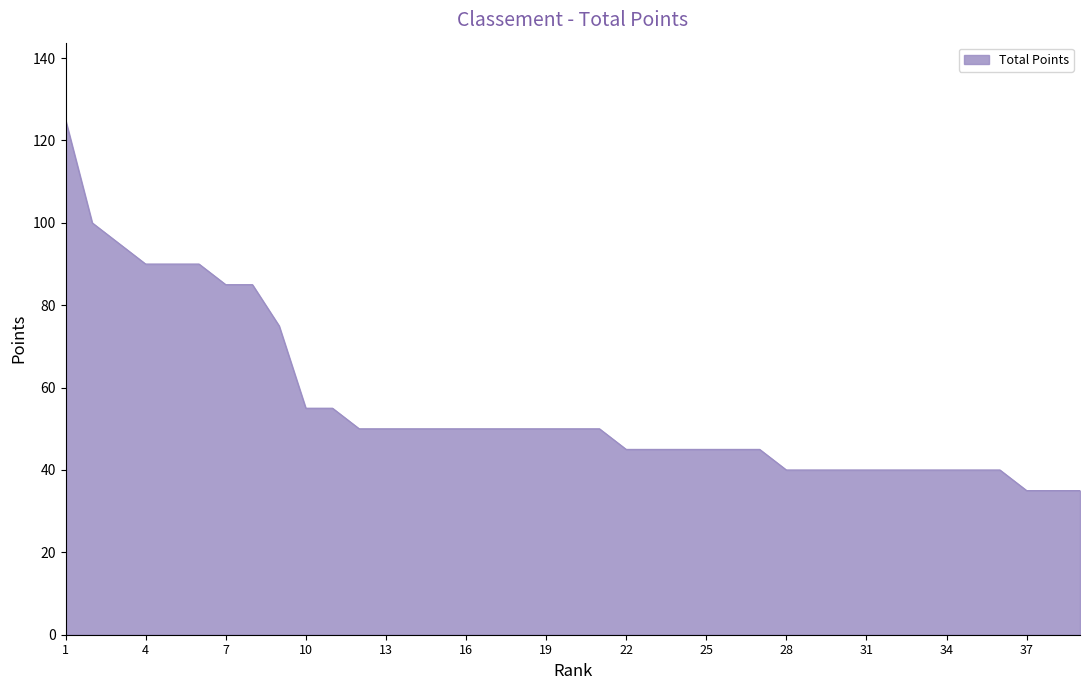

What is the smallest value displayed?

35